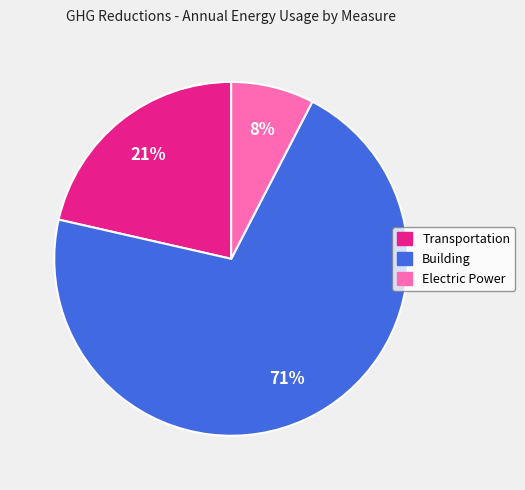

Rank the categories by value from lowest to highest.

Electric Power, Transportation, Building